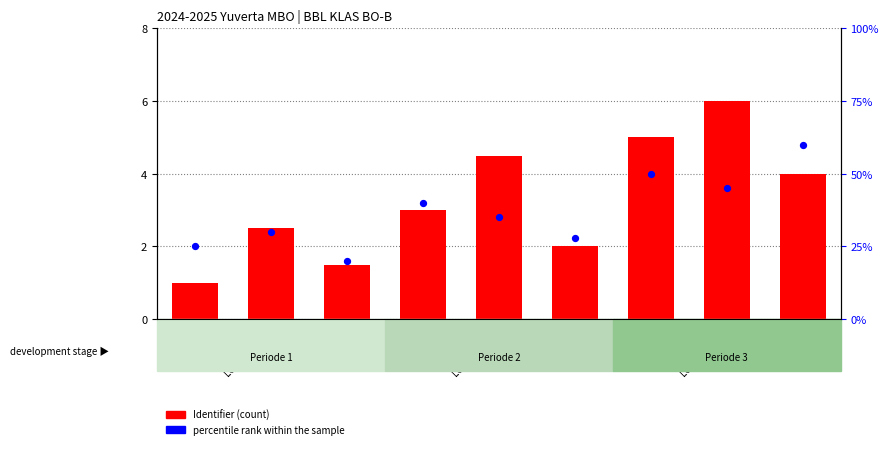

What is the total value across all series at Lesmateriaal?

32.5